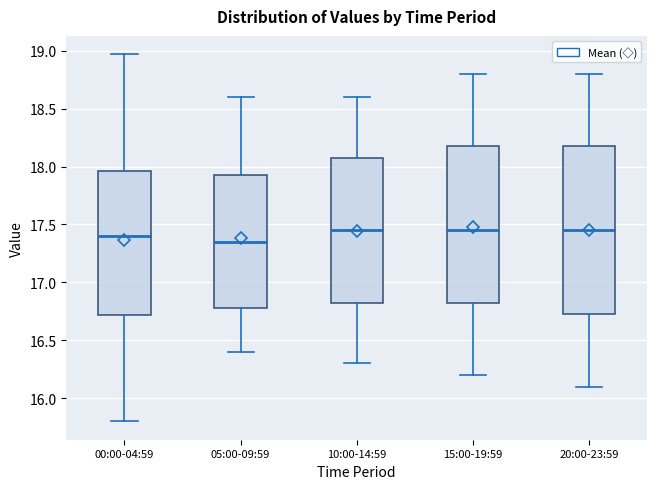

Reading left to right, transcribe this box plot: for each box, give where its median line is, the range the box spans, and where its two whiskers end, as read against the y-axis. The values are not printed on the chart, so give them approximately, as read against the axis.

00:00-04:59: median 17.40, box 16.70 to 17.95, whiskers 15.80 to 18.95
05:00-09:59: median 17.35, box 16.80 to 17.95, whiskers 16.40 to 18.60
10:00-14:59: median 17.45, box 16.85 to 18.10, whiskers 16.30 to 18.60
15:00-19:59: median 17.45, box 16.85 to 18.20, whiskers 16.20 to 18.80
20:00-23:59: median 17.45, box 16.75 to 18.20, whiskers 16.10 to 18.80